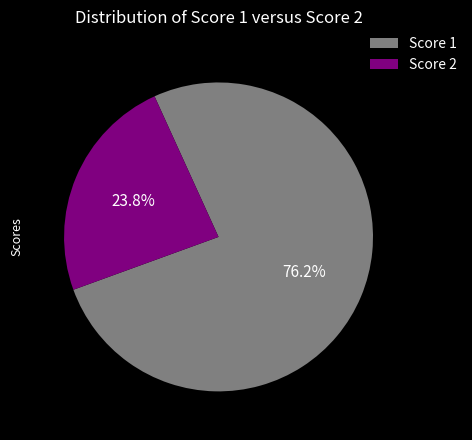

Does any single category account for the majority?

Yes